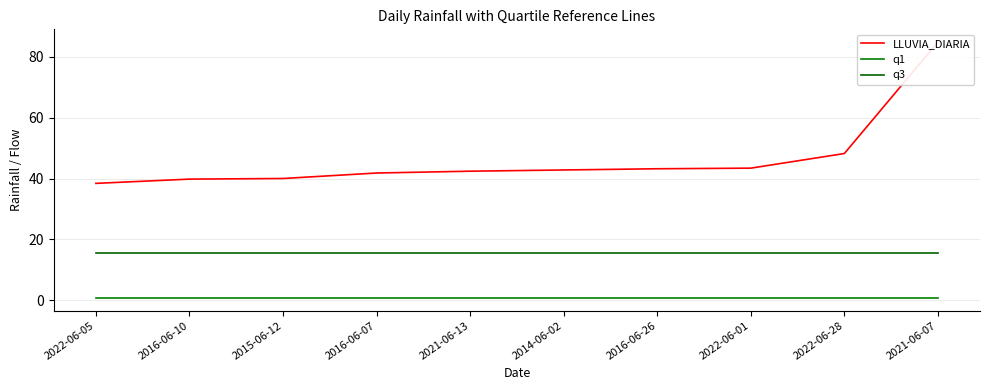

What are all the series names shown in the legend?

LLUVIA_DIARIA, q1, q3